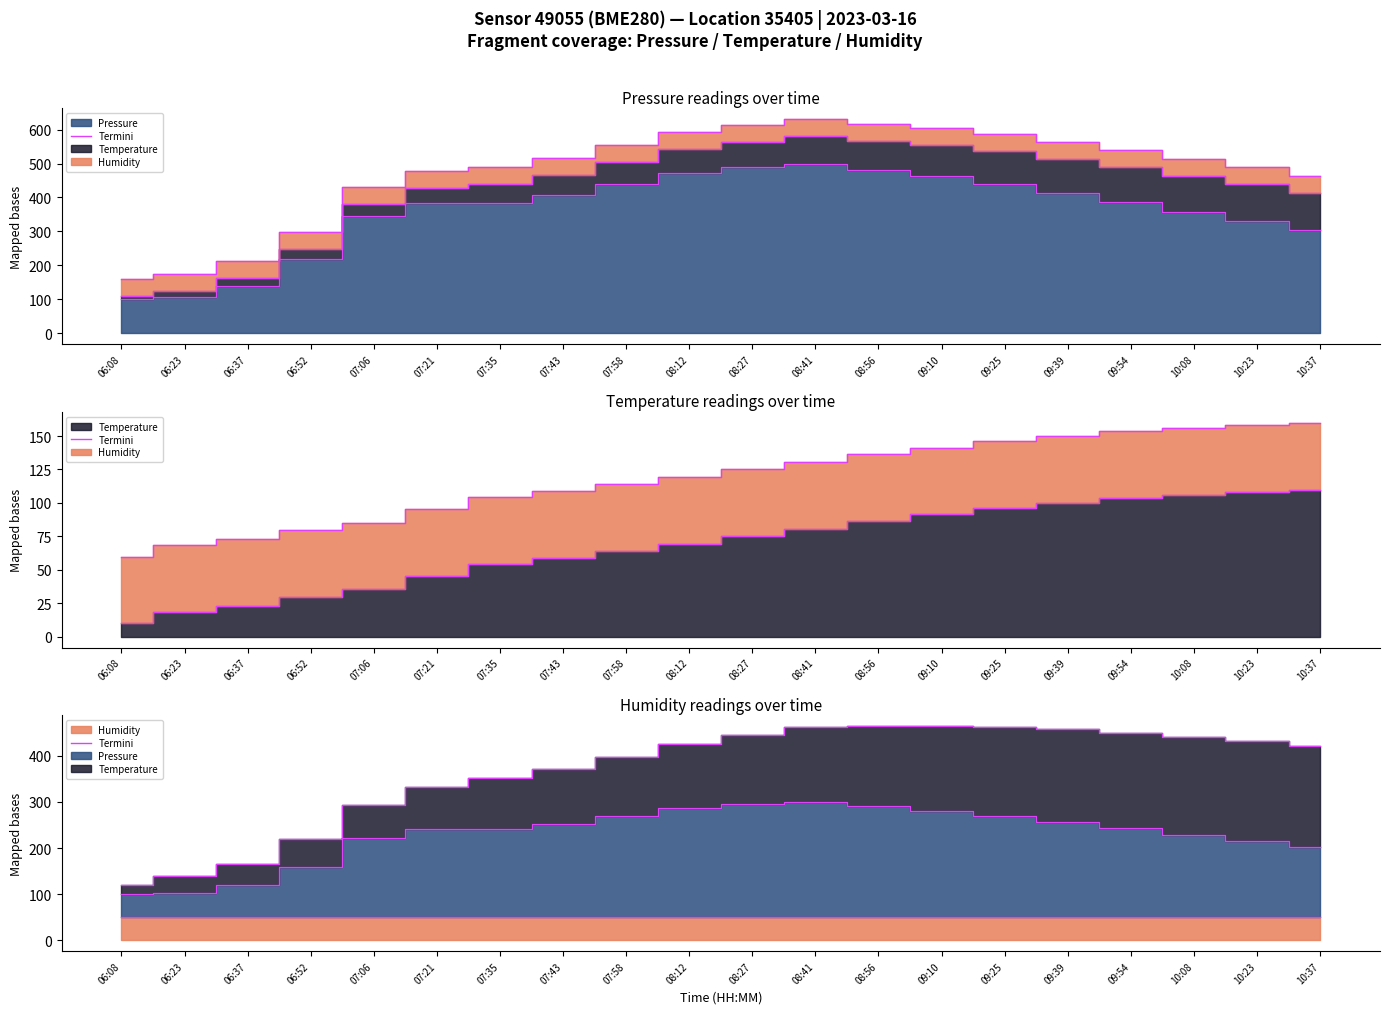

What is the average value of the Pressure series?

357.9